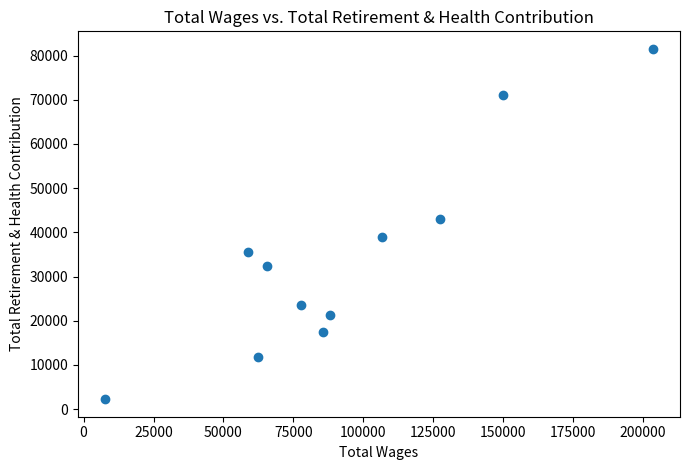

What is the average X value?

93955